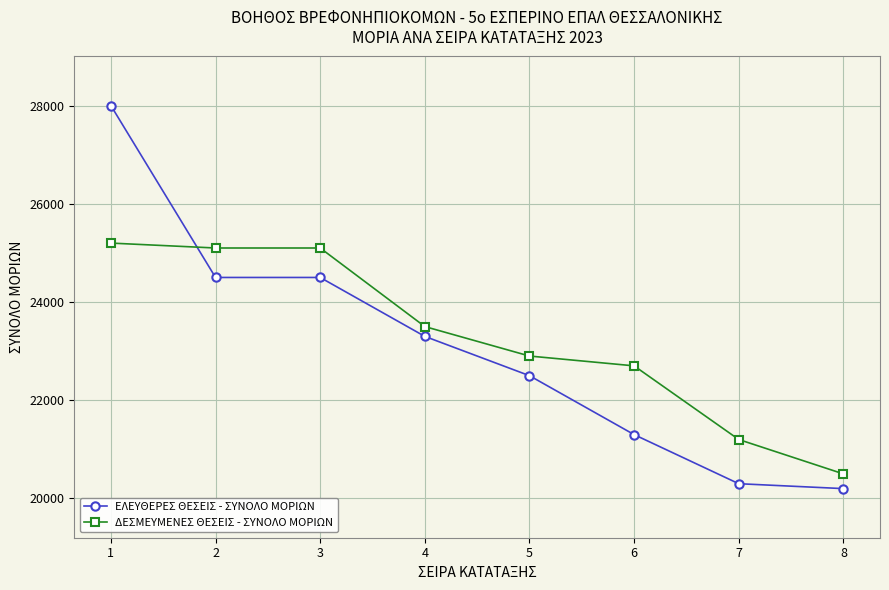

The ΔΕΣΜΕΥΜΕΝΕΣ ΘΕΣΕΙΣ - ΣΥΝΟΛΟ ΜΟΡΙΩΝ series shows 11283 at 8. True or false?

False